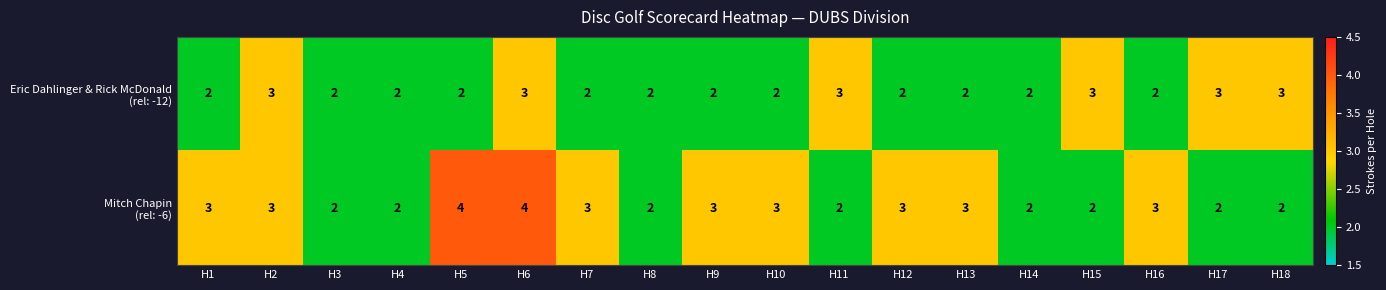

What is the total value across all series at H9?

5